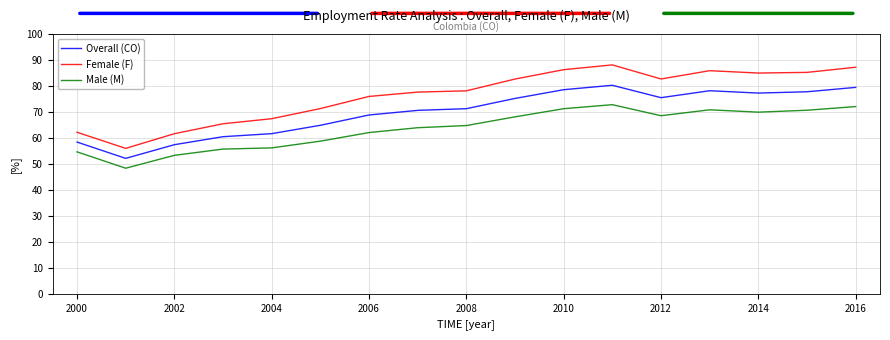

What are all the series names shown in the legend?

Overall (CO), Female (F), Male (M)